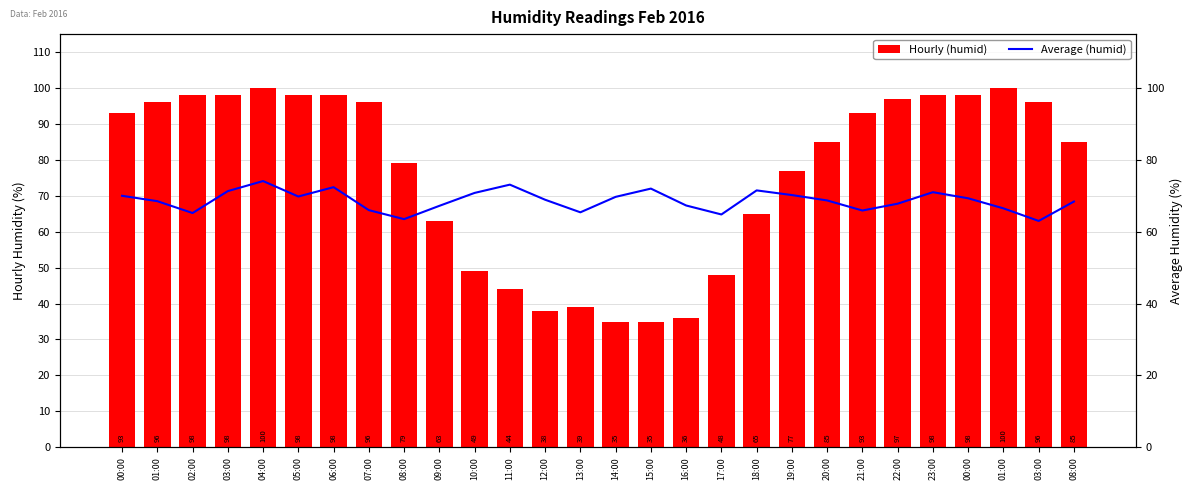

Which has a higher value, 00:00 or 02:00?

02:00